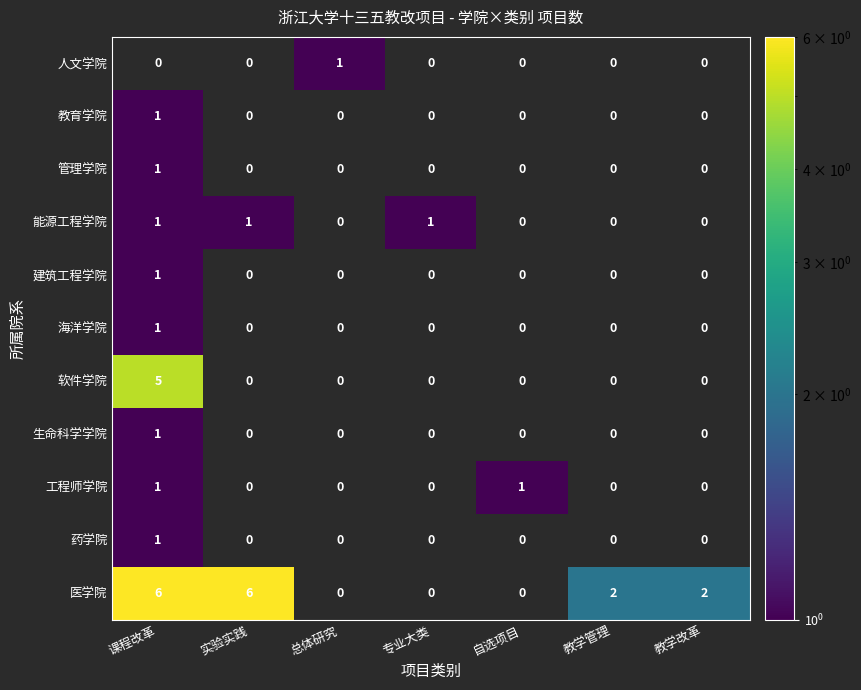

How many distinct data groups are displayed?

11